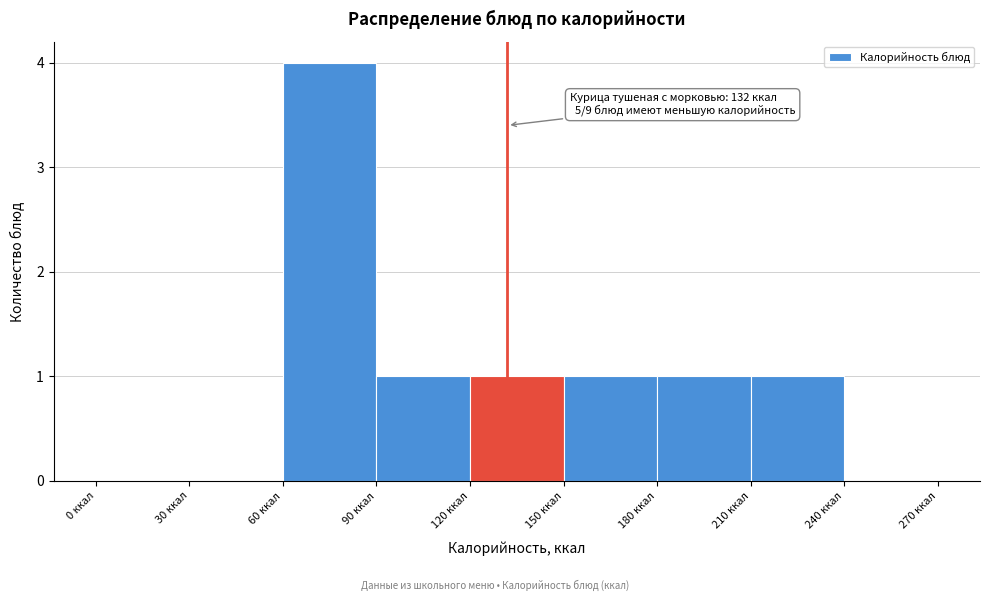

Over which range of the x-axis is the bar tallest?

60 to 90